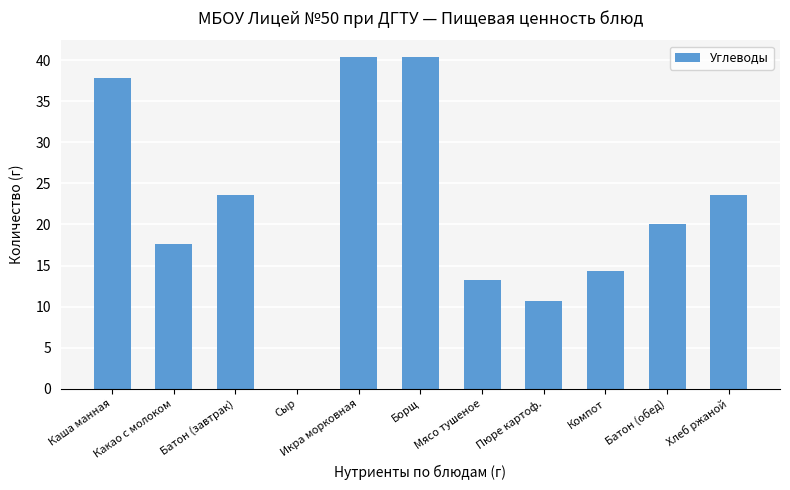

What is the greatest value displayed?

40.4